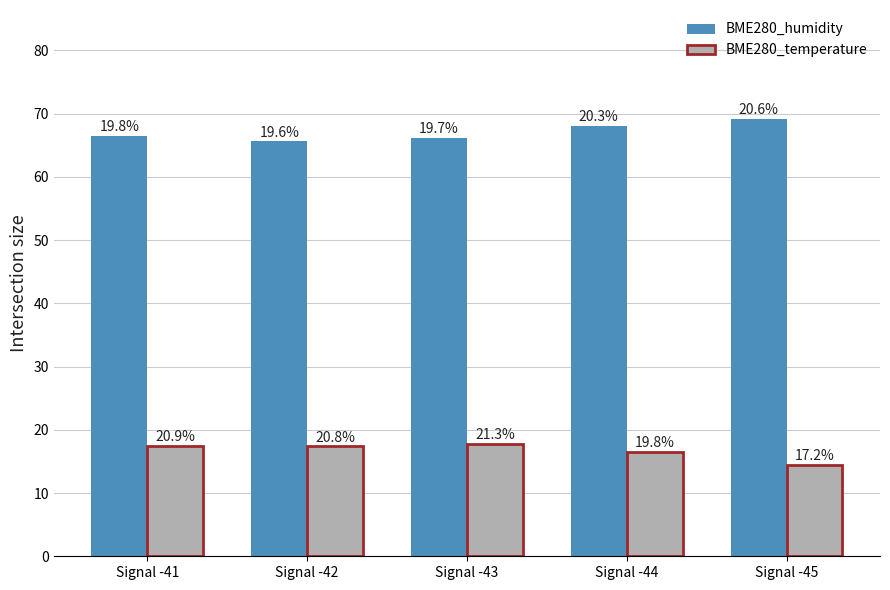

How many bars are there in total?

10